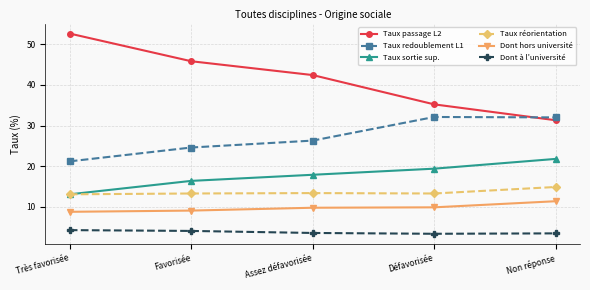

True or false: Taux redoublement L1 and Taux réorientation intersect in this chart.

False